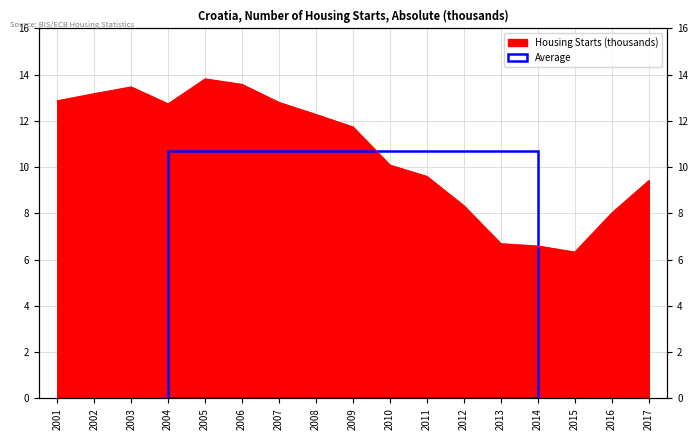

List the labels in order of value, smallest first.

2015, 2014, 2013, 2016, 2012, 2017, 2011, 2010, 2009, 2008, 2004, 2007, 2001, 2002, 2003, 2006, 2005